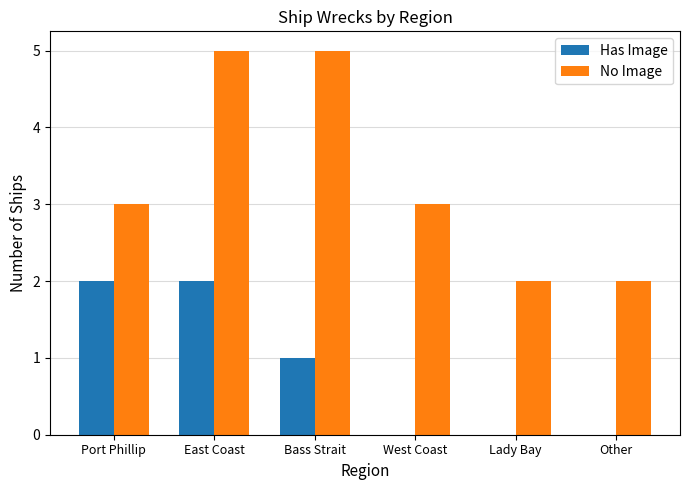

Between East Coast and Other, which series saw the biggest shift?

No Image